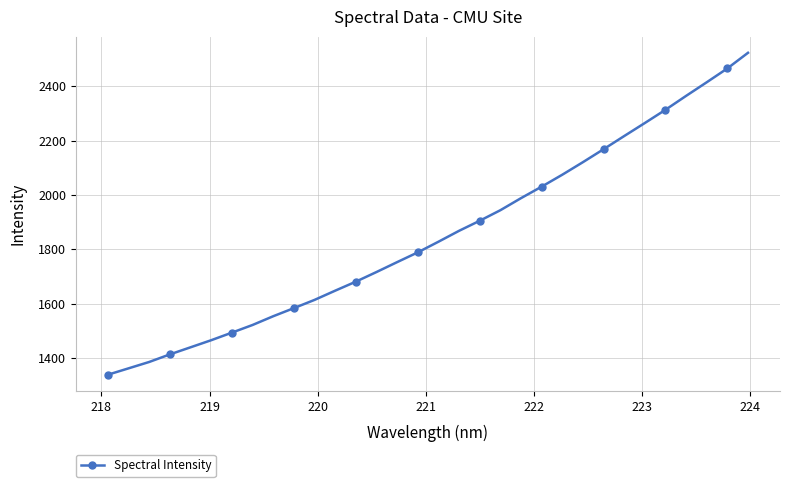

What is the value of the 23rd point from the left?

2074.3